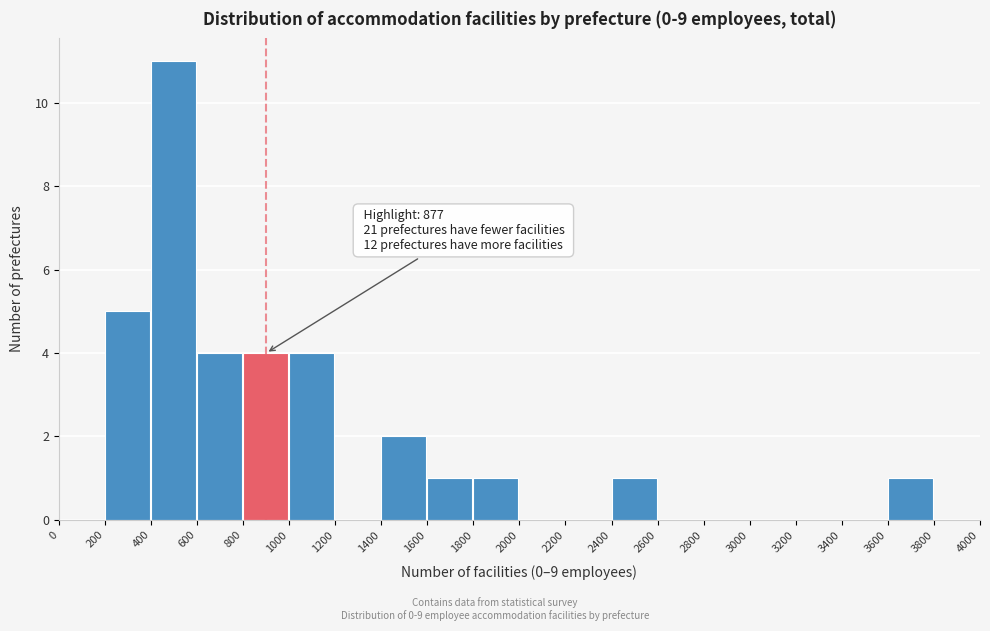

Over which range of the x-axis is the bar tallest?

400 to 600